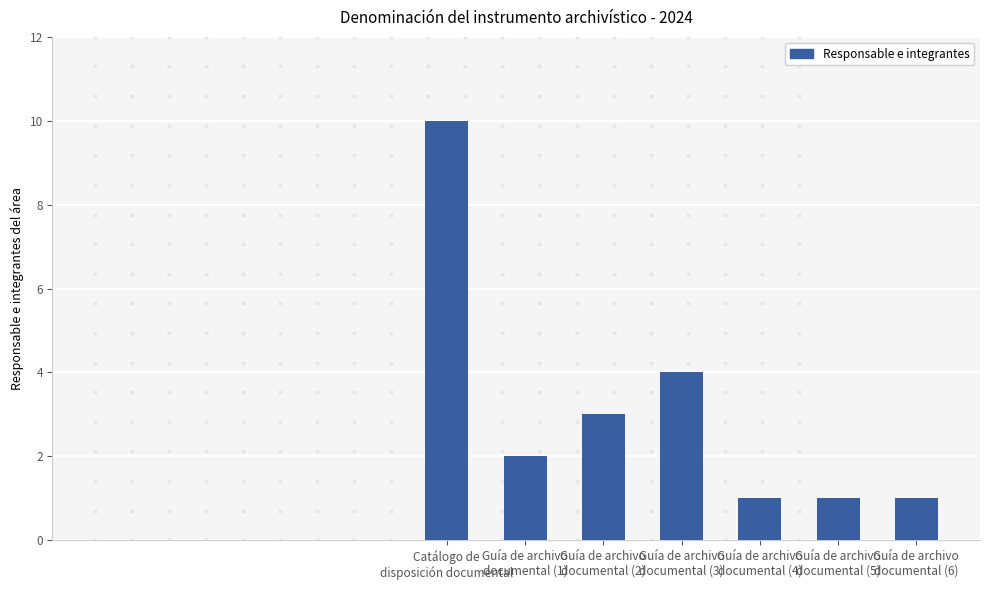

What is the value of the 5th bar from the left?

1